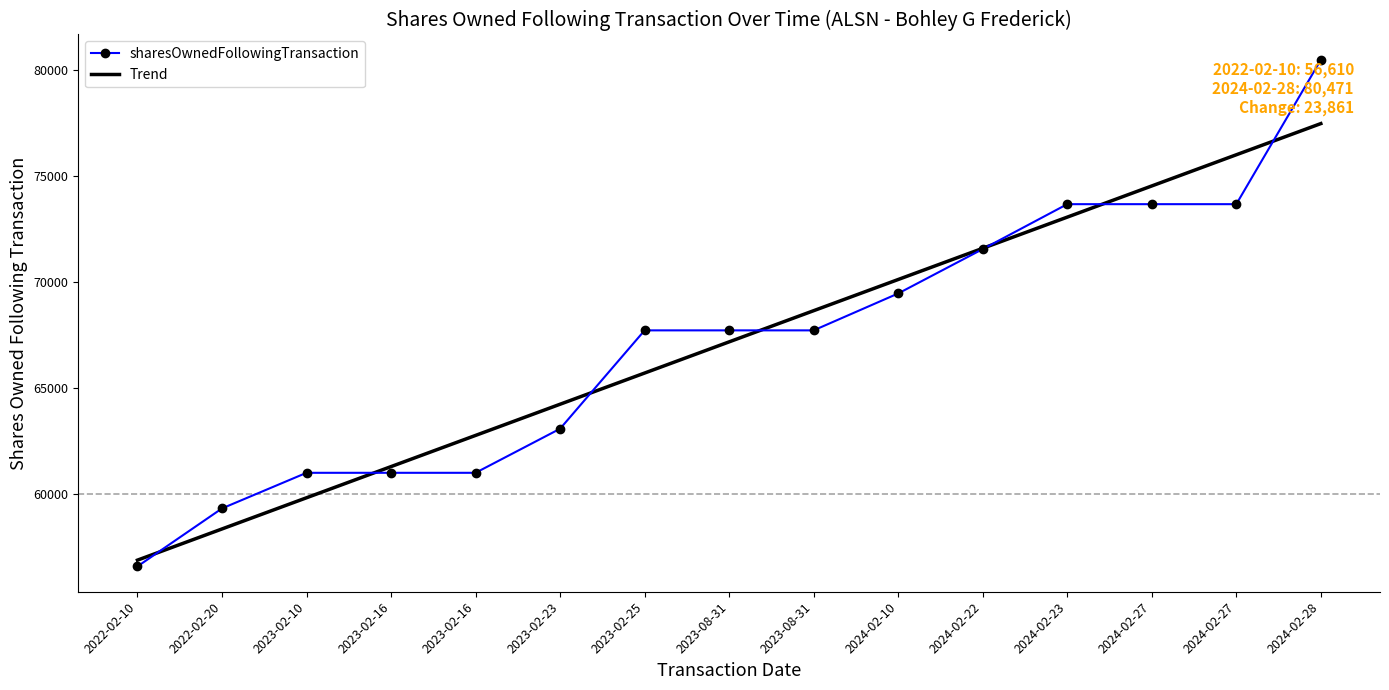

What are all the series names shown in the legend?

sharesOwnedFollowingTransaction, Trend